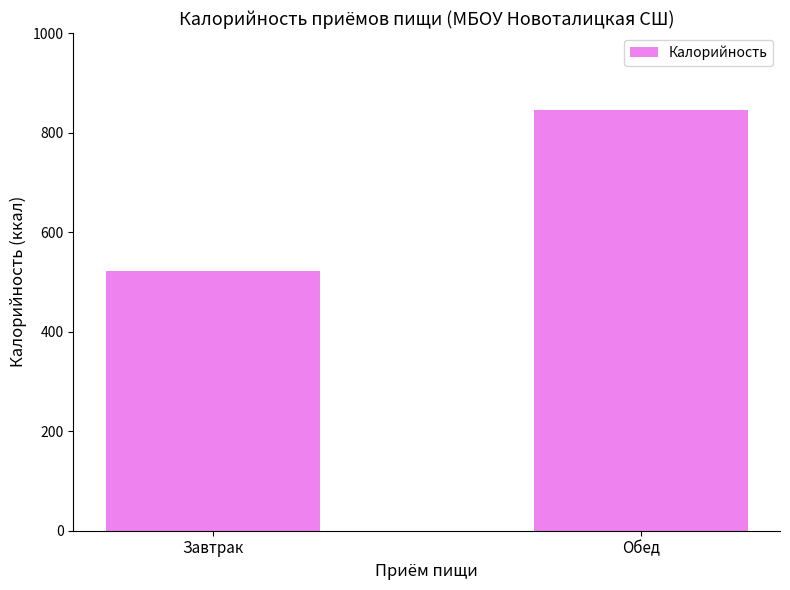

Which has a higher value, Обед or Завтрак?

Обед